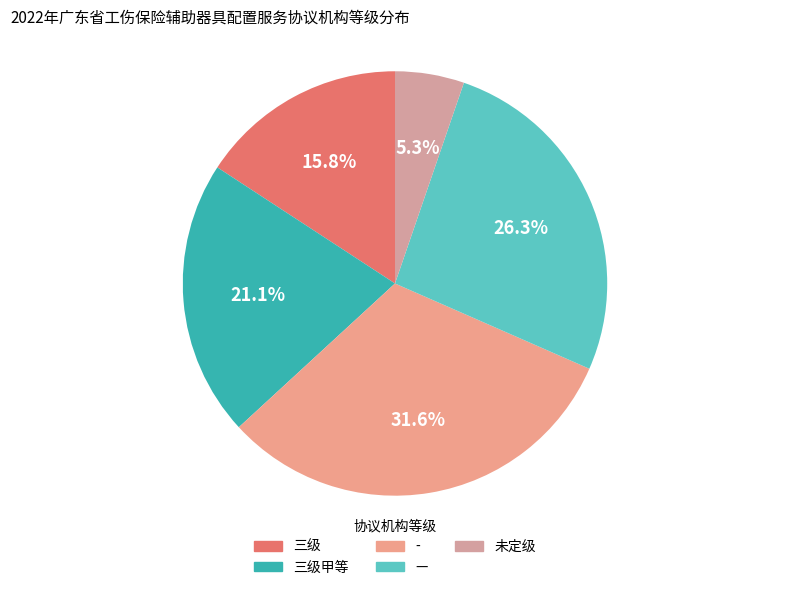

How many slices are in this pie chart?

5